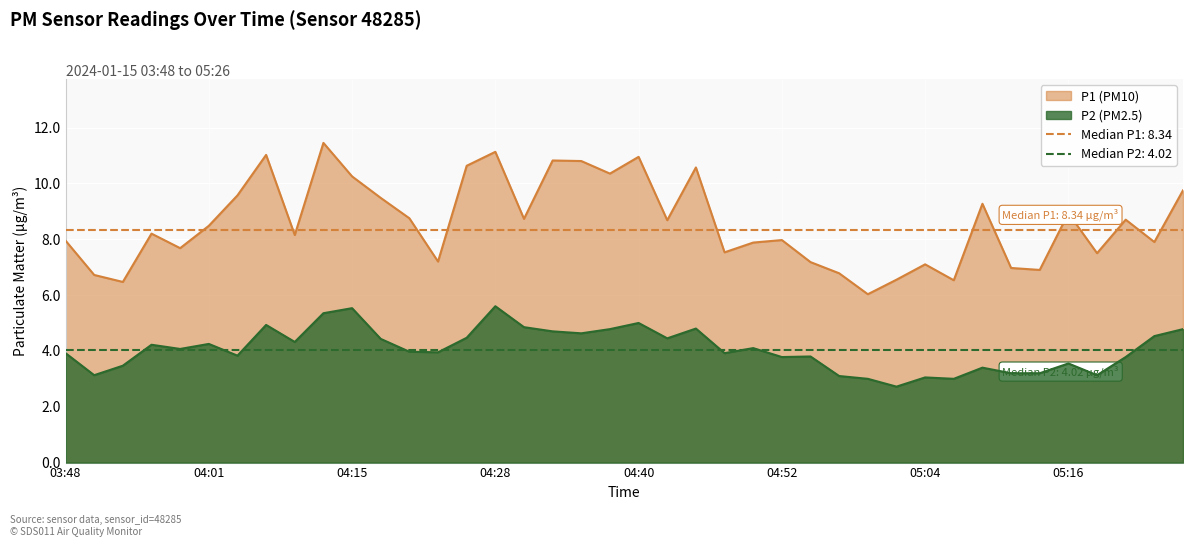

What are all the series names shown in the legend?

P1, P2